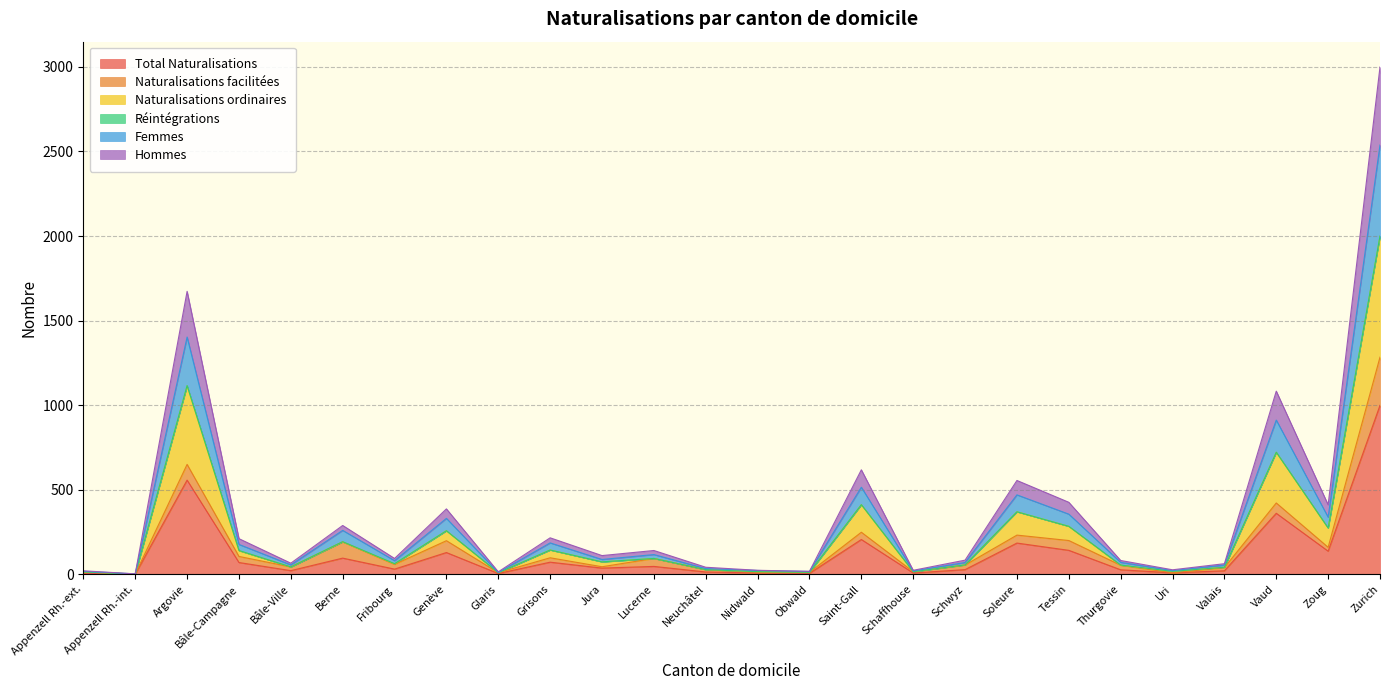

The value of Naturalisations ordinaires at Berne is 337. True or false?

False